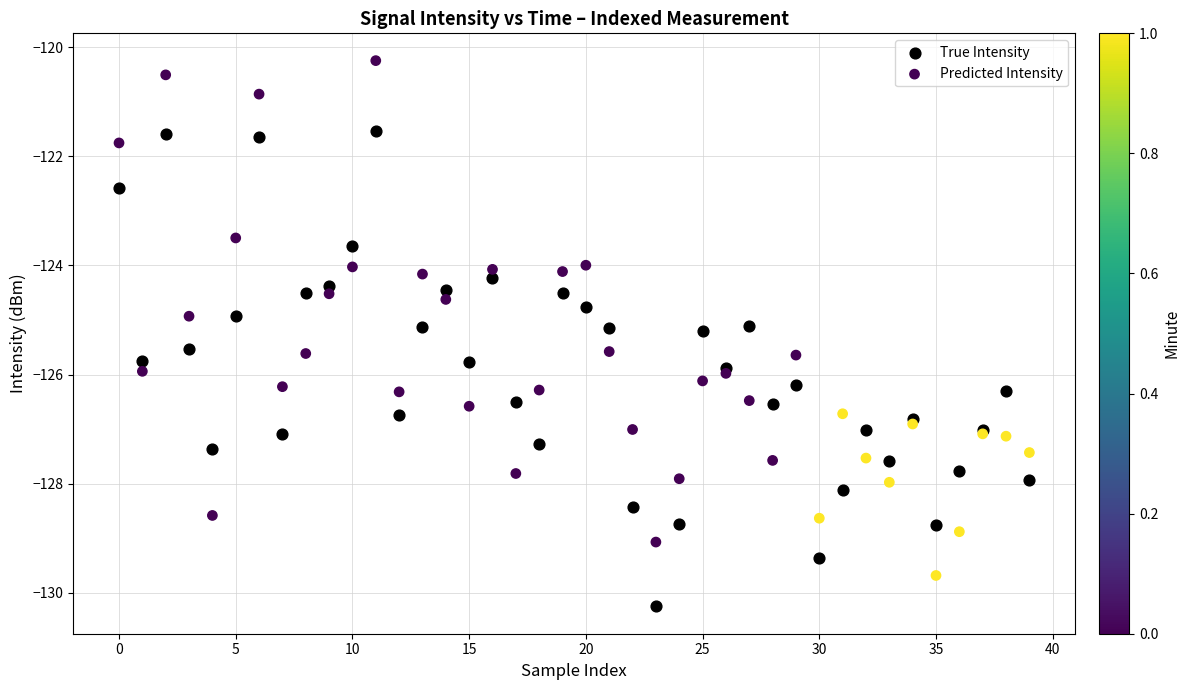

Which series has the largest Y range (max minus min)?

Predicted Intensity